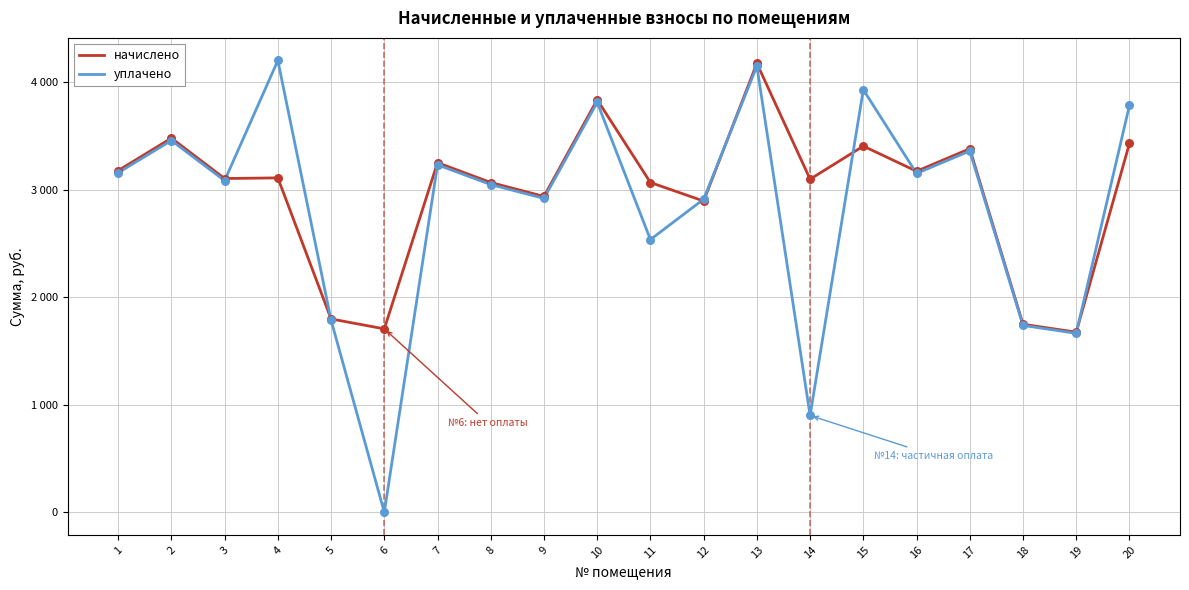

What are all the series names shown in the legend?

начислено, уплачено